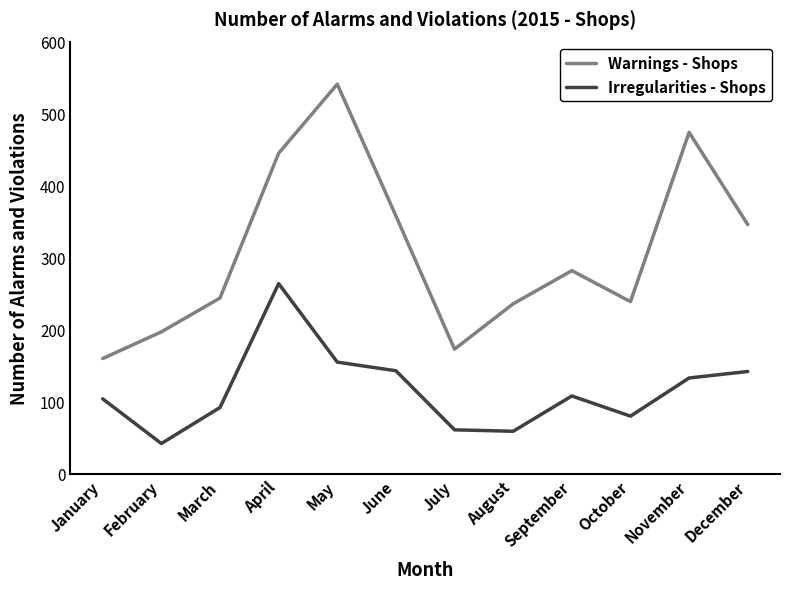

The Warnings - Shops series shows 474 at November. True or false?

True